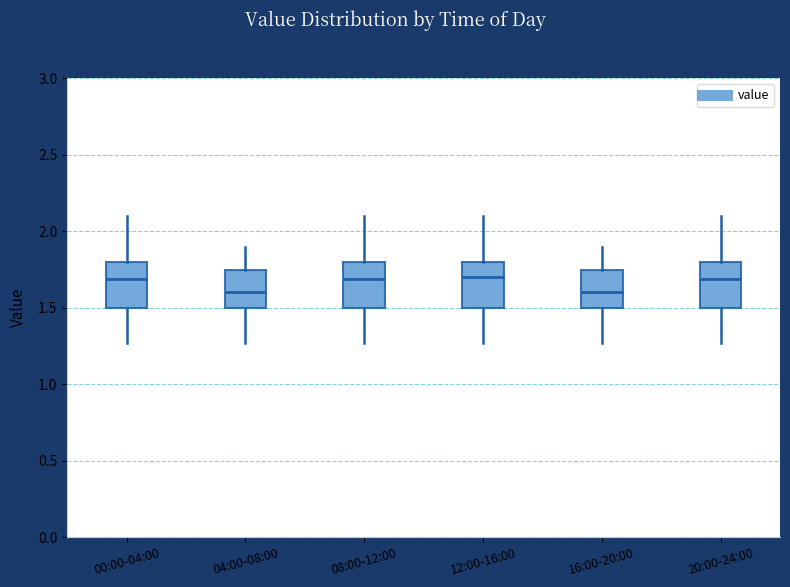

Reading left to right, transcribe this box plot: for each box, give where its median line is, the range the box spans, and where its two whiskers end, as read against the y-axis. The values are not printed on the chart, so give them approximately, as read against the axis.

00:00-04:00: median 1.70, box 1.50 to 1.80, whiskers 1.25 to 2.10
04:00-08:00: median 1.60, box 1.50 to 1.75, whiskers 1.25 to 1.90
08:00-12:00: median 1.70, box 1.50 to 1.80, whiskers 1.25 to 2.10
12:00-16:00: median 1.70, box 1.50 to 1.80, whiskers 1.25 to 2.10
16:00-20:00: median 1.60, box 1.50 to 1.75, whiskers 1.25 to 1.90
20:00-24:00: median 1.70, box 1.50 to 1.80, whiskers 1.25 to 2.10